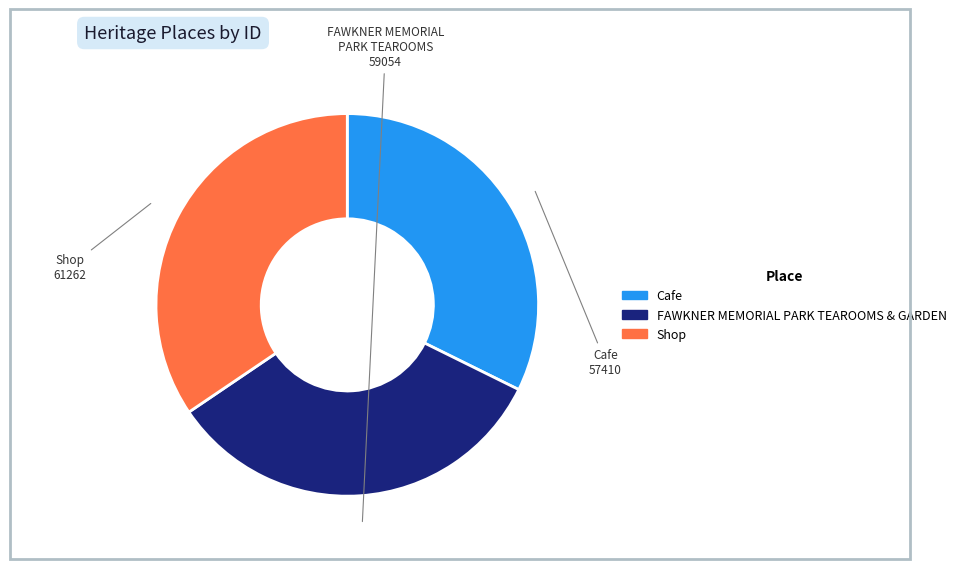

True or false: FAWKNER MEMORIAL PARK TEAROOMS & GARDEN accounts for 26% of the total.

False